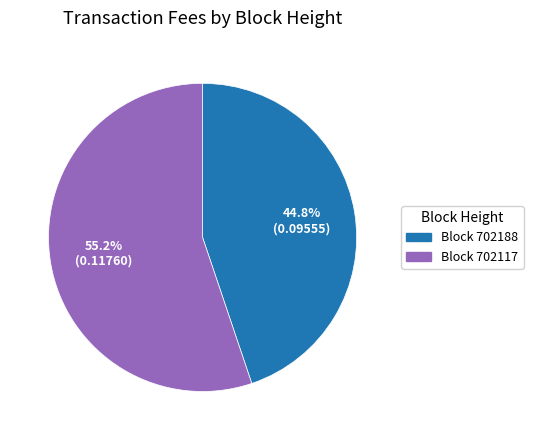

Does any single category account for the majority?

Yes